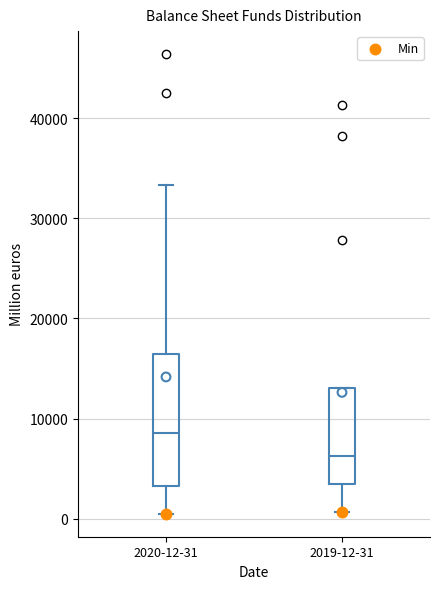

Which box has the highest median line?

2020-12-31